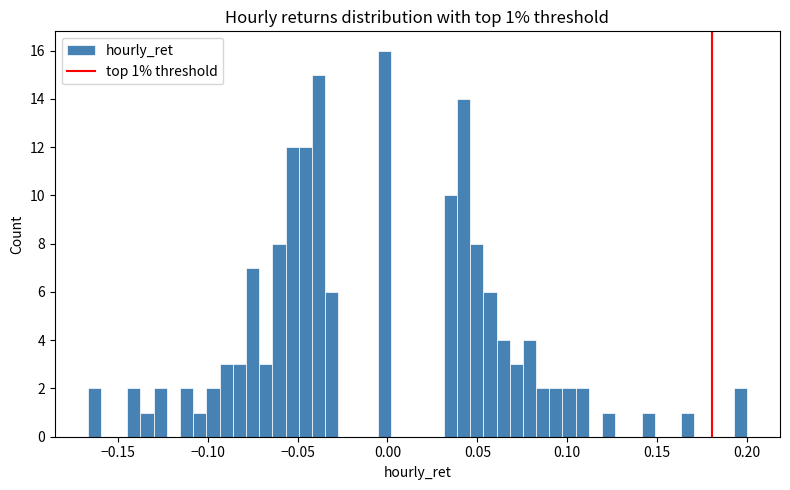

Around what value on the x-axis is the tallest bar? Give the approximate position of its centre, as read against the axis.

0.000